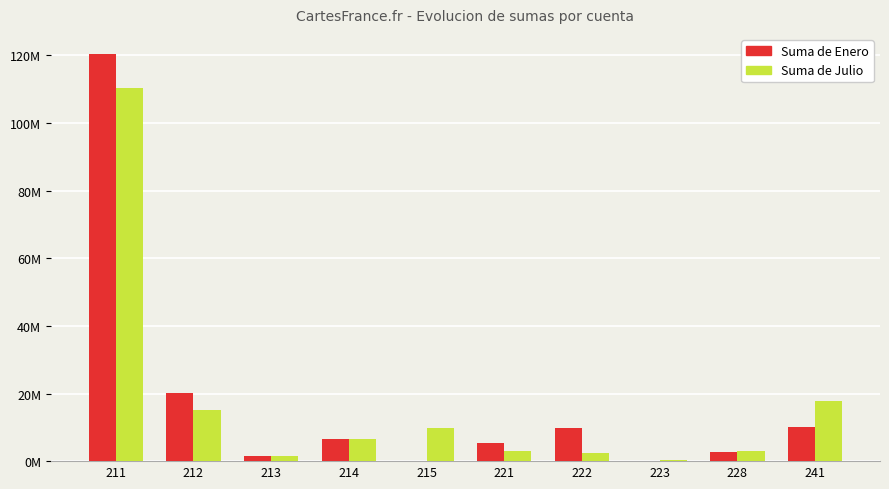

Is the value of Suma de Enero at 221 greater than the value of Suma de Julio at 215?

No